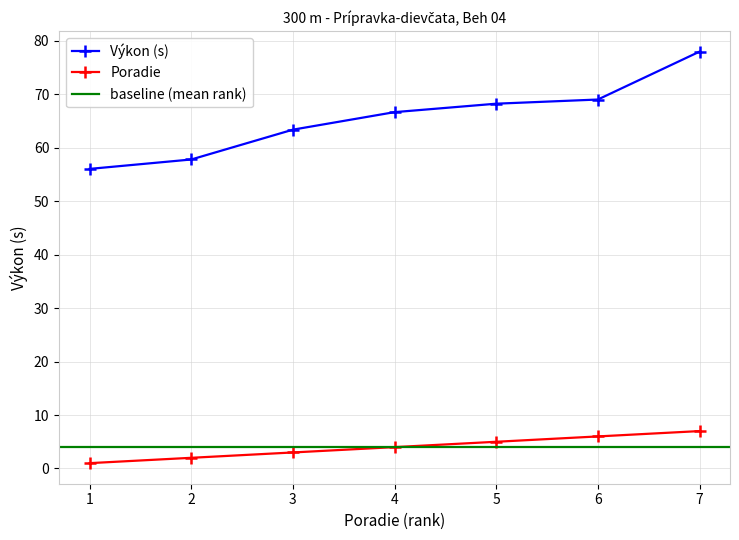

At how many categories does at least one series exceed 27?

7